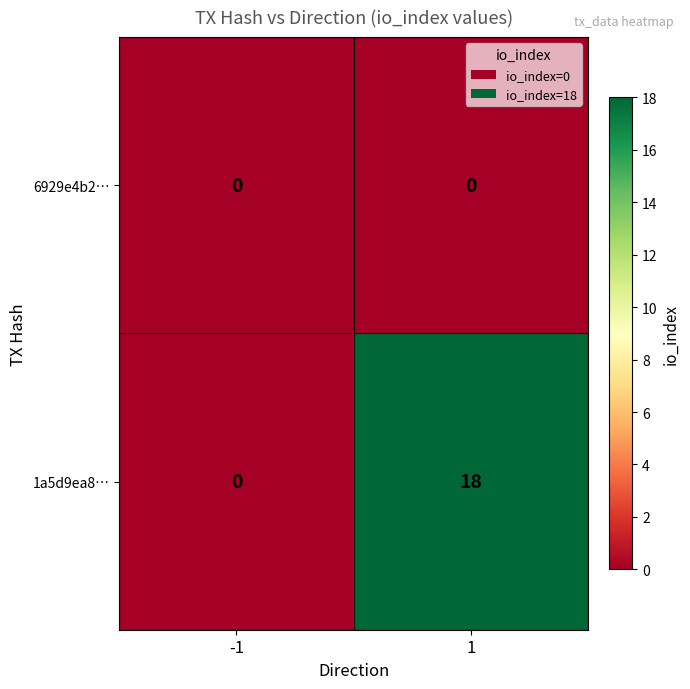

Is it true that 6929e4b2… equals 0 at -1?

True